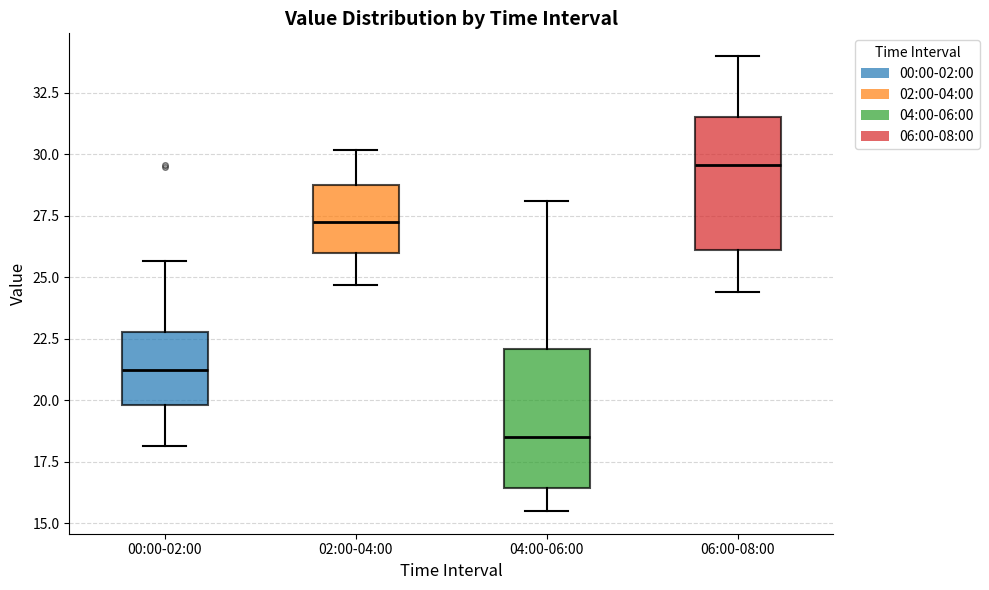

Reading left to right, read every box against the y-axis: the position of its median line, the range the box covers, and the ends of its whiskers. The values are not printed on the chart, so give them approximately, as read against the axis.

00:00-02:00: median 21.0, box 20.0 to 23.0, whiskers 18.0 to 25.5
02:00-04:00: median 27.5, box 26.0 to 29.0, whiskers 24.5 to 30.0
04:00-06:00: median 18.5, box 16.5 to 22.0, whiskers 15.5 to 28.0
06:00-08:00: median 29.5, box 26.0 to 31.5, whiskers 24.5 to 34.0